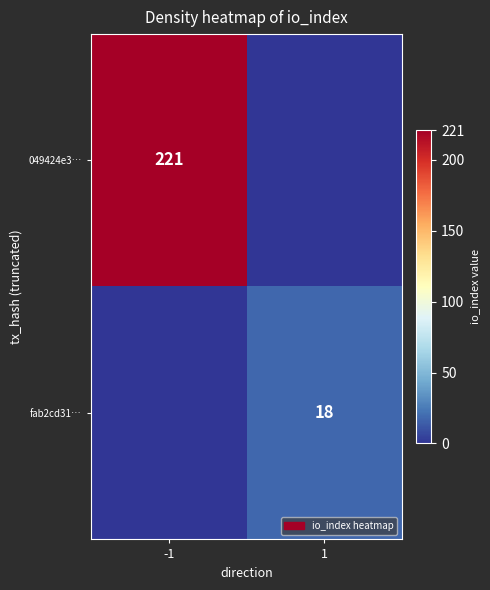

What is the total value across all series at -1?

221